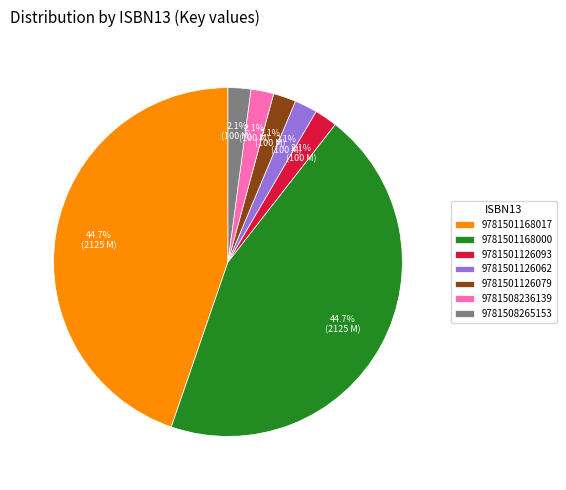

Does any single category account for the majority?

No